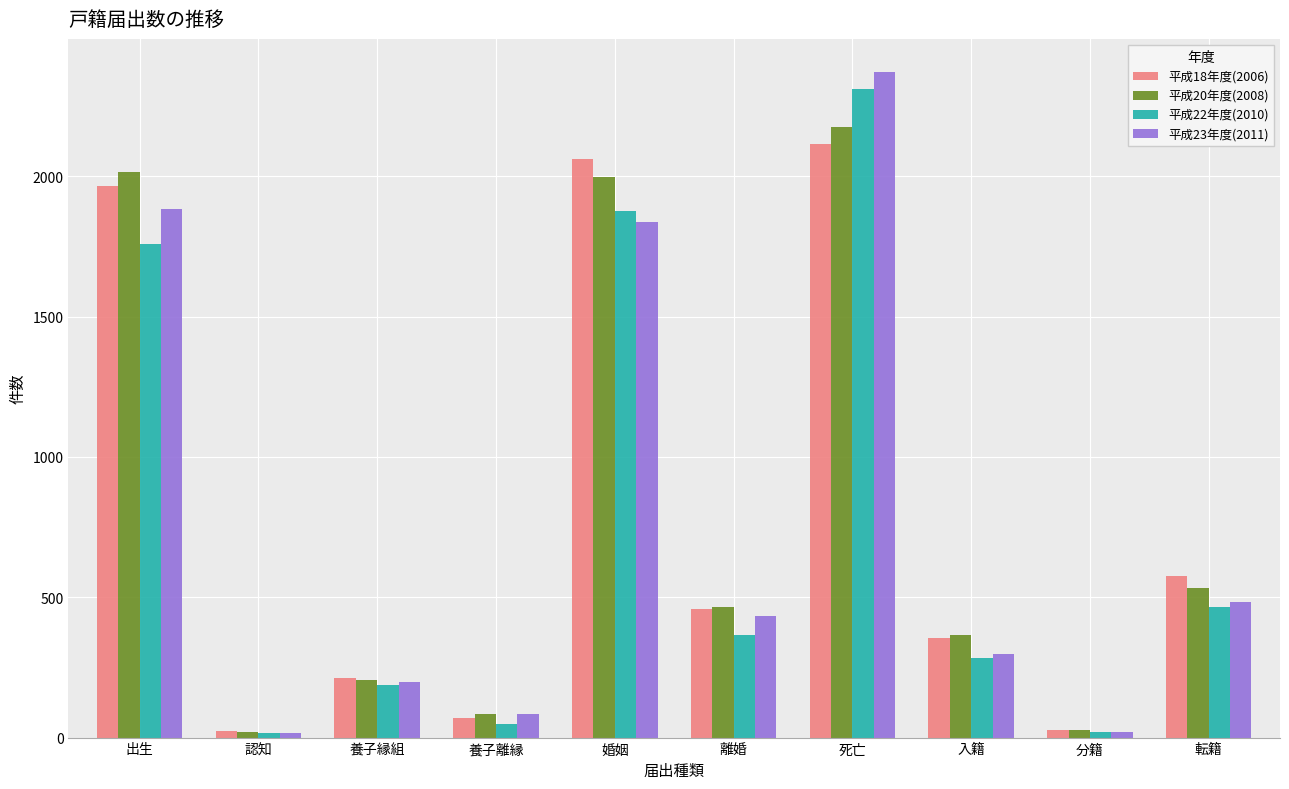

At which label does 平成18年度(2006) reach its peak?

死亡